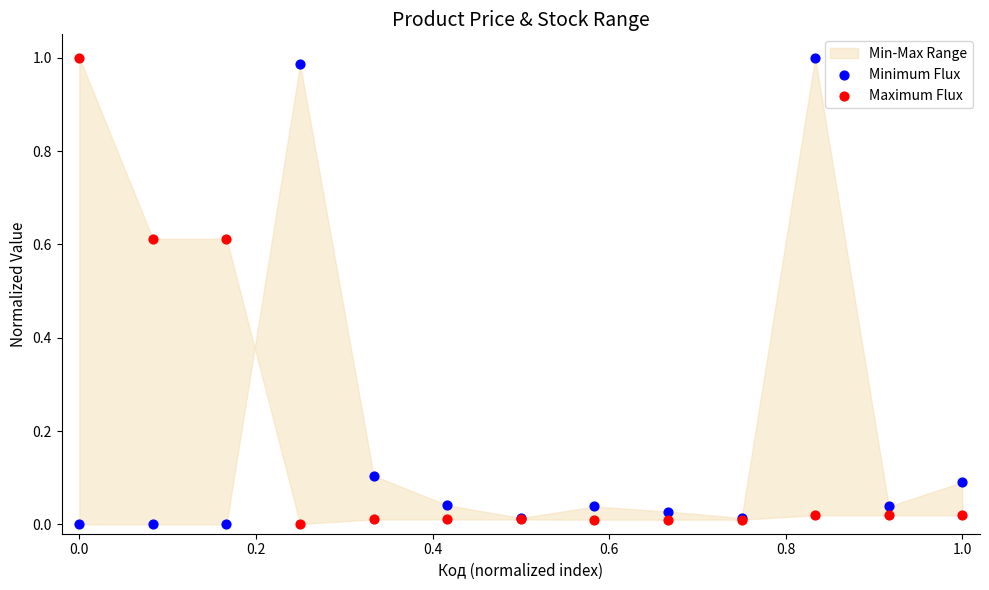

Which series contains the lowest Y value?

Minimum Flux